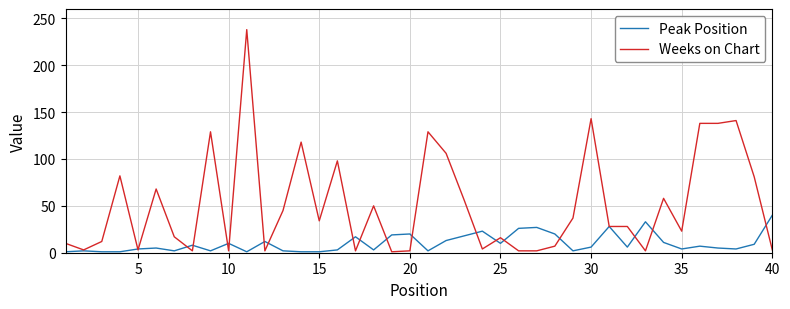

Which series has the largest range (max minus min)?

Weeks on Chart